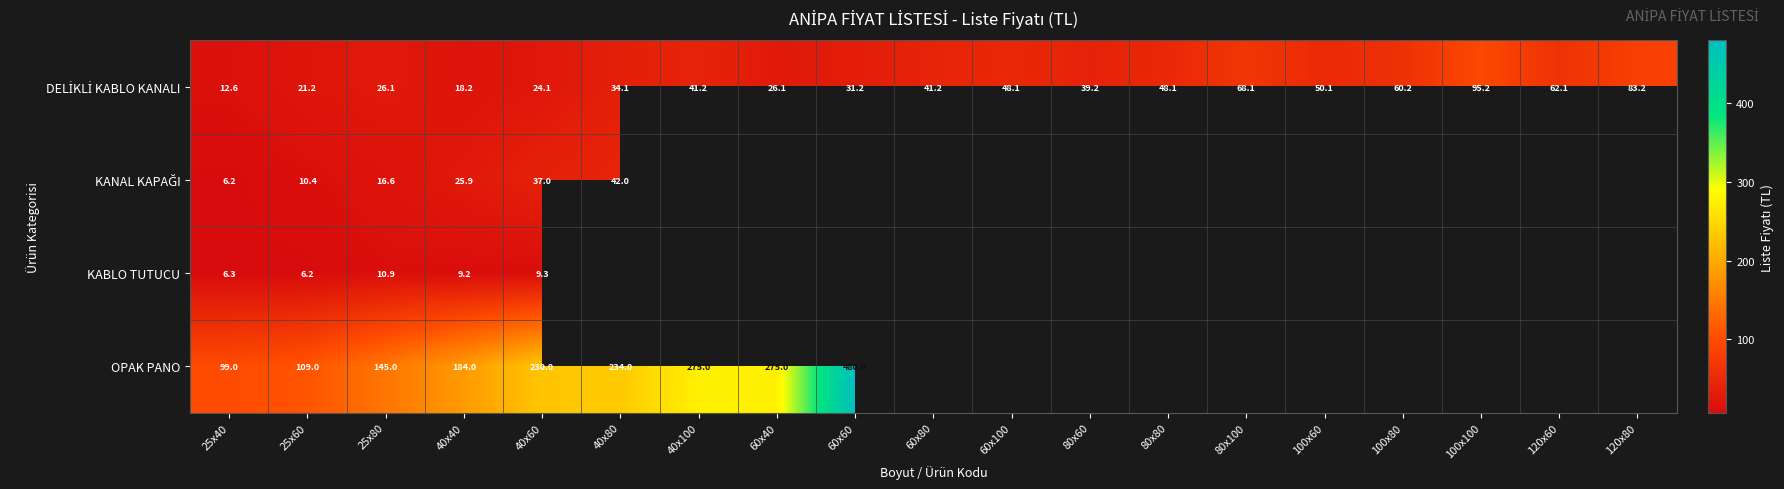

The value of OPAK PANO at 25x60 is 27.2. True or false?

False